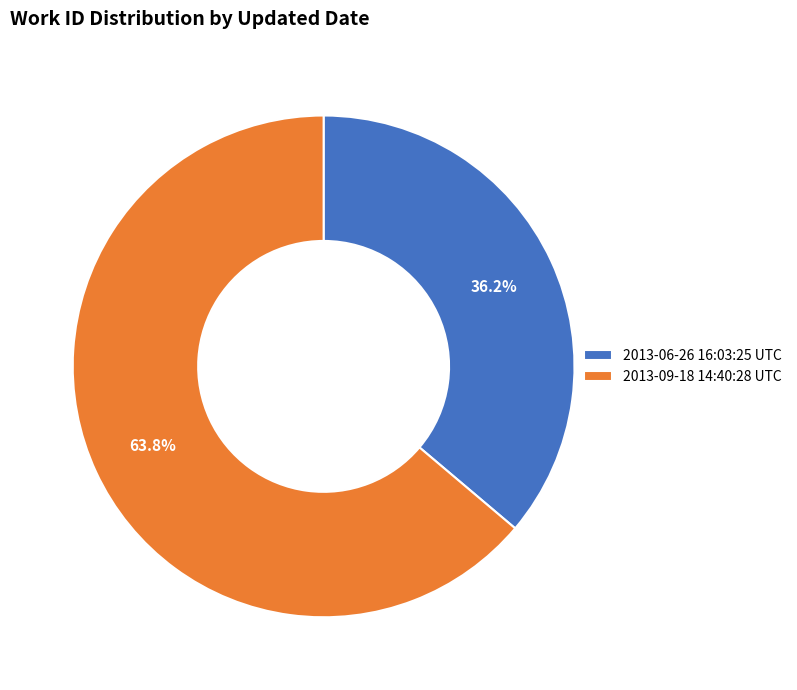

Rank the categories by value from lowest to highest.

2013-06-26 16:03:25 UTC, 2013-09-18 14:40:28 UTC